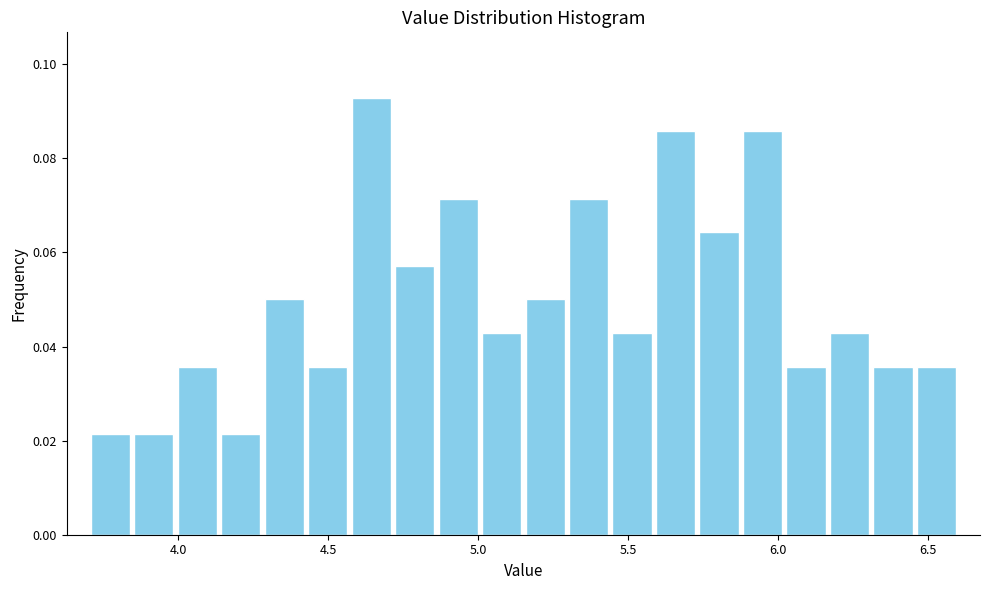

Read against the x-axis, roughly where is the centre of the tallest bar?

4.65